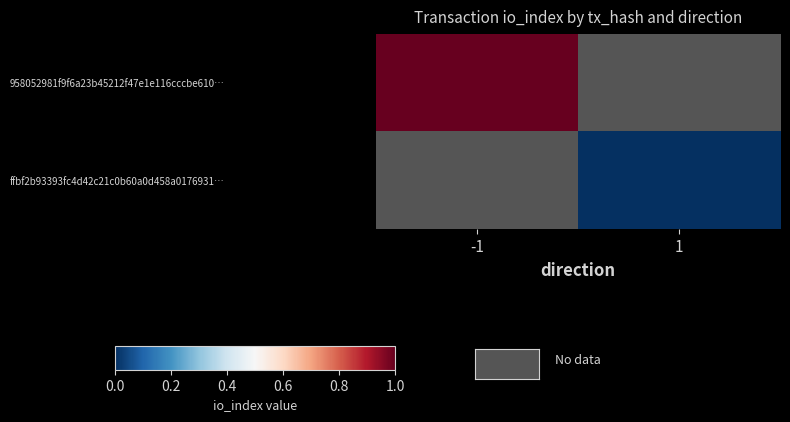

Rank the categories by 958052981f9f6a23b45212f47e1e116cccbe610… value from highest to lowest.

-1, 1